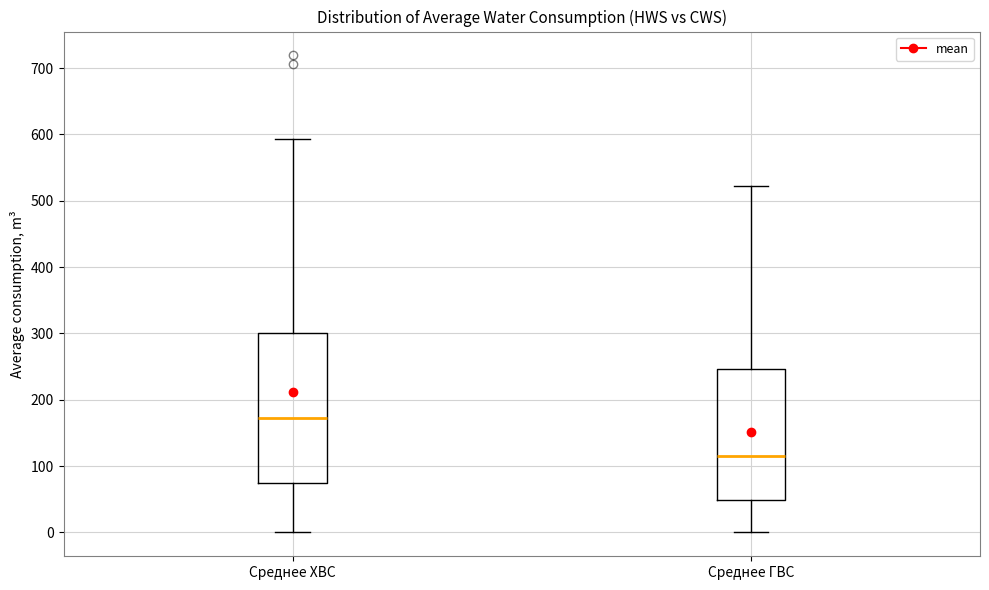

Reading left to right, read every box against the y-axis: the position of its median line, the range the box covers, and the ends of its whiskers. The values are not printed on the chart, so give them approximately, as read against the axis.

Среднее ХВС: median 170, box 70 to 300, whiskers 0 to 590
Среднее ГВС: median 120, box 50 to 250, whiskers 0 to 520